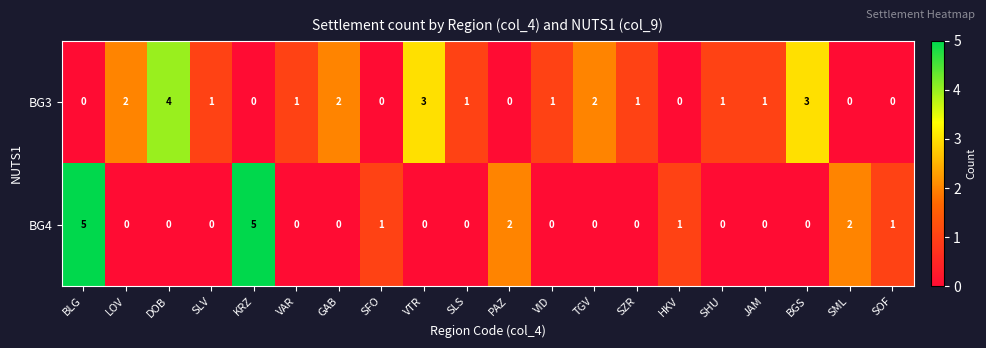

Which series changed the most between TGV and SOF?

BG3